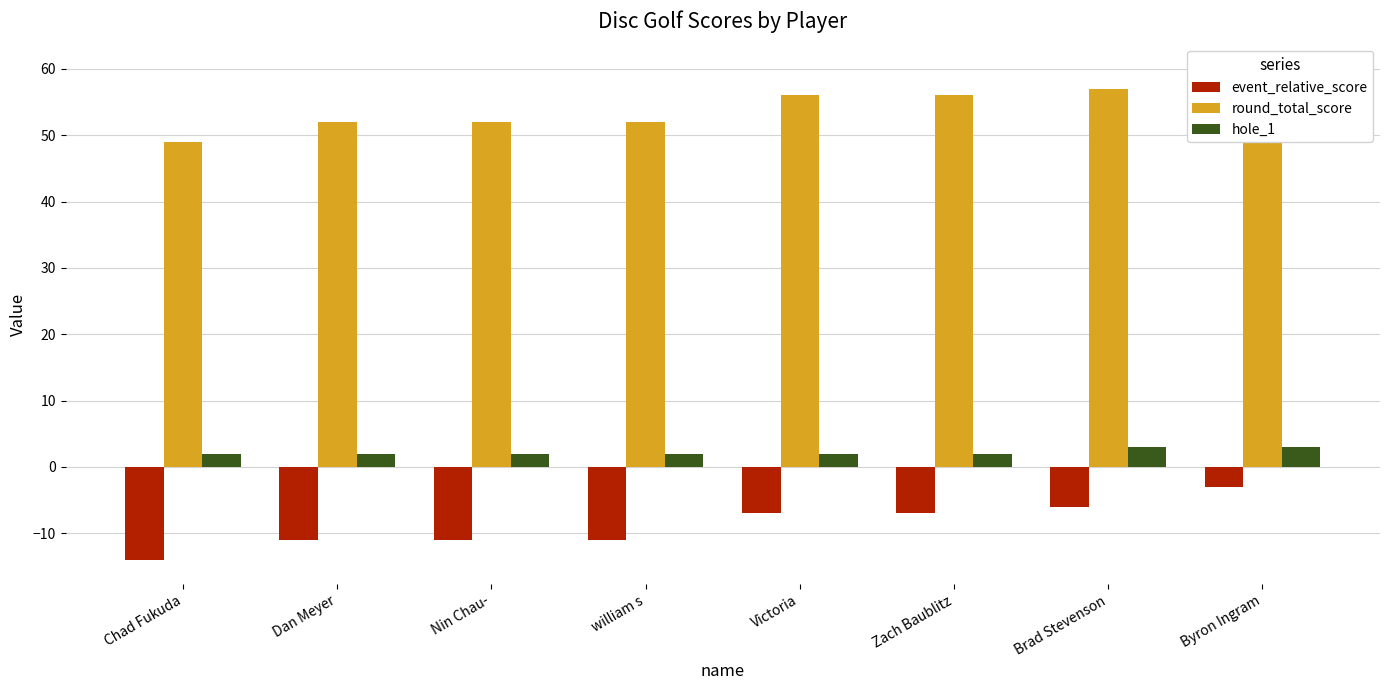

List the series in order of their overall mean, highest first.

round_total_score, hole_1, event_relative_score